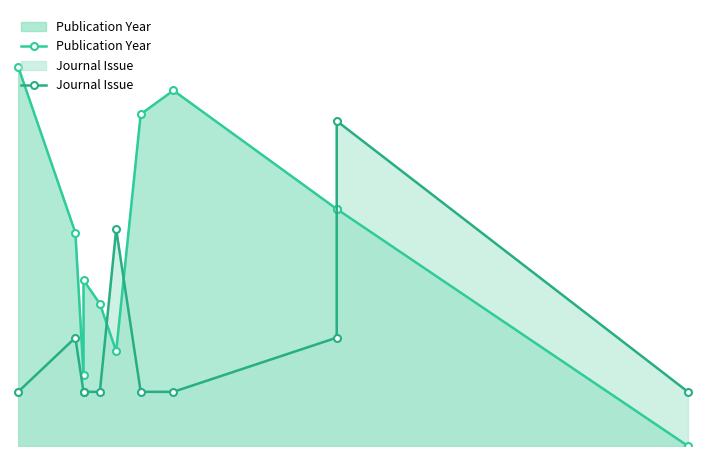

What is the sum of all Journal Issue values?

21.0